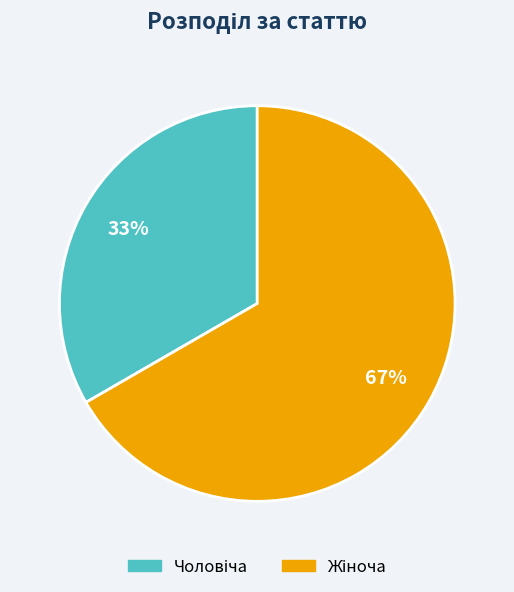

Is there any slice that represents more than half of the pie?

Yes